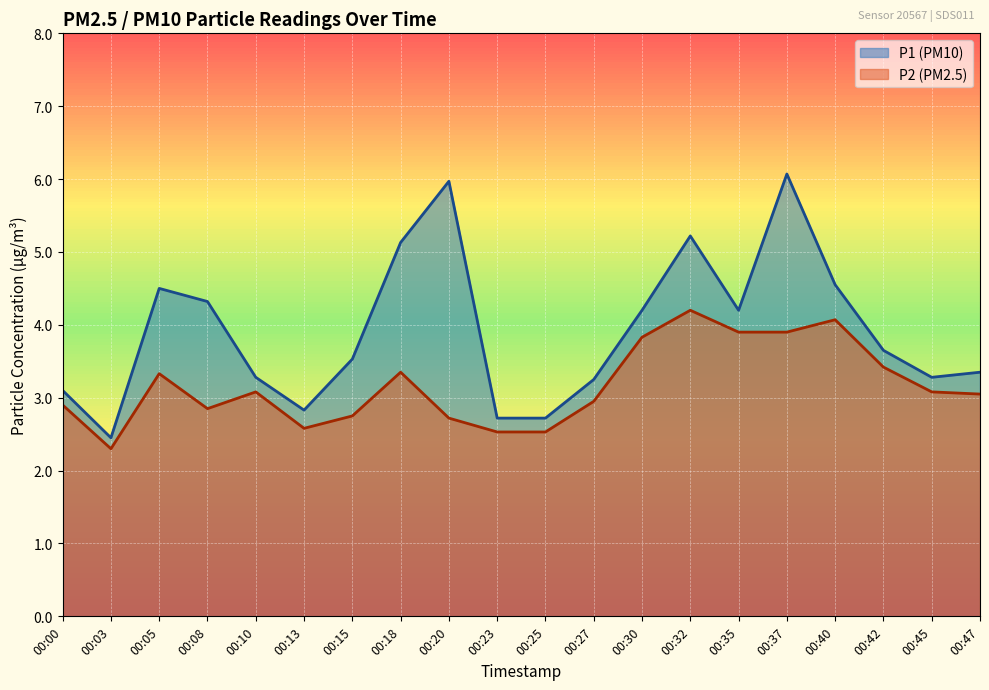

What is the smallest value displayed?

2.3